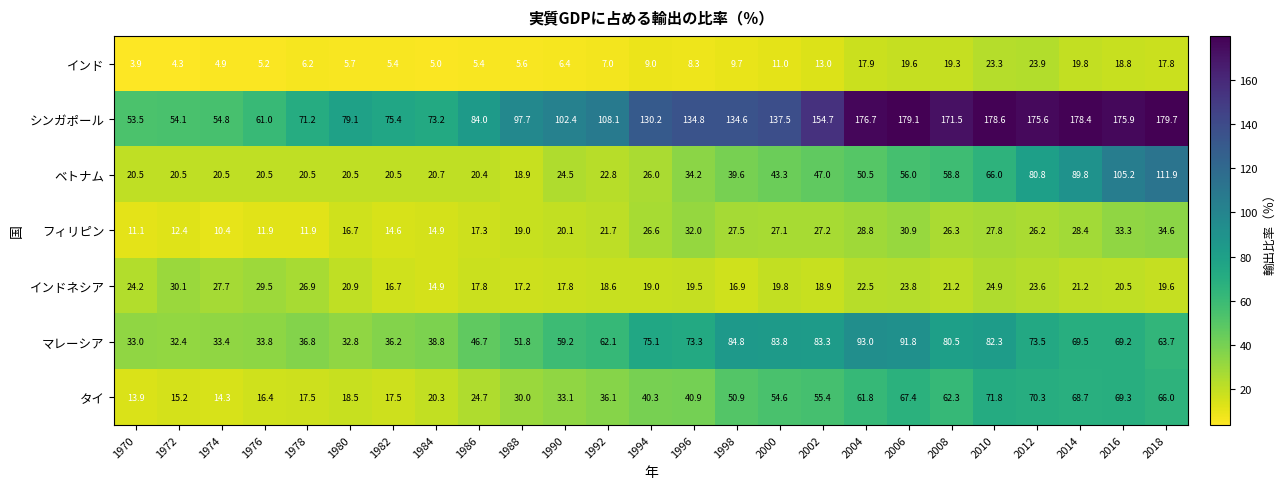

Which series changed the most between 1998 and 2010?

シンガポール